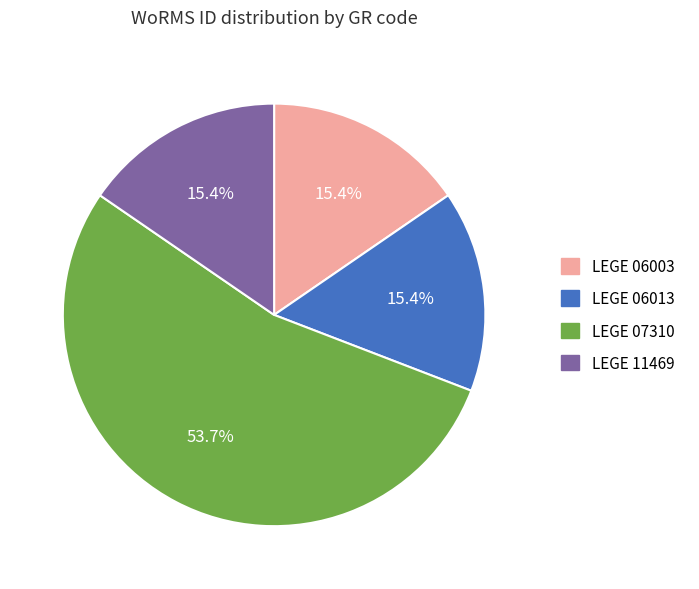

Which category has the biggest portion of the pie?

LEGE 07310